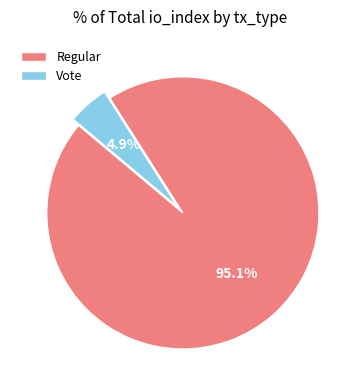

To the nearest percent, what percentage of the pie is Regular?

95%